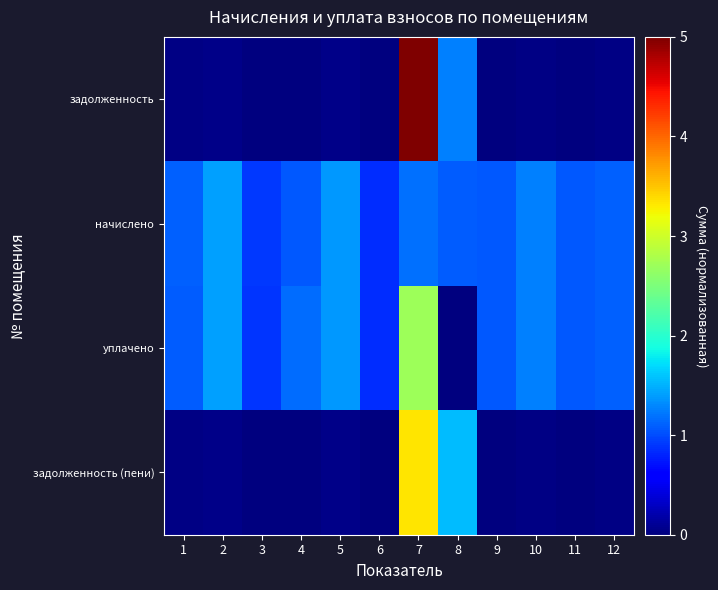

Which series has the largest total across all categories?

уплачено